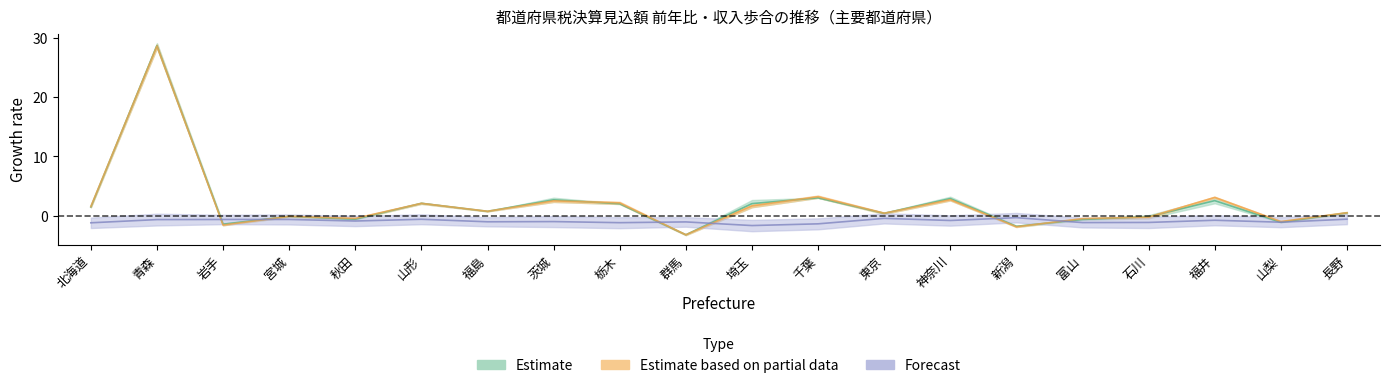

What is the greatest value displayed?

28.7